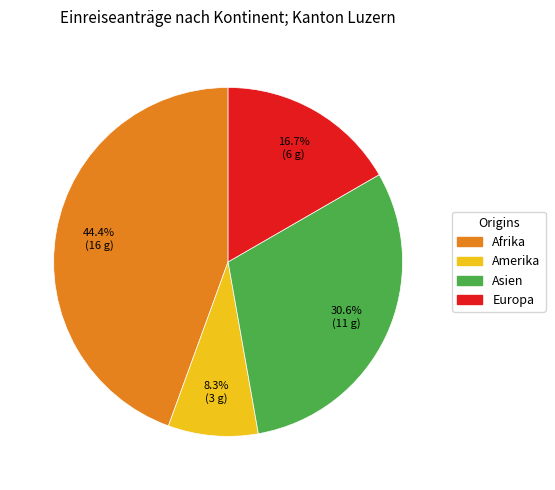

Which slice is the smallest?

Amerika